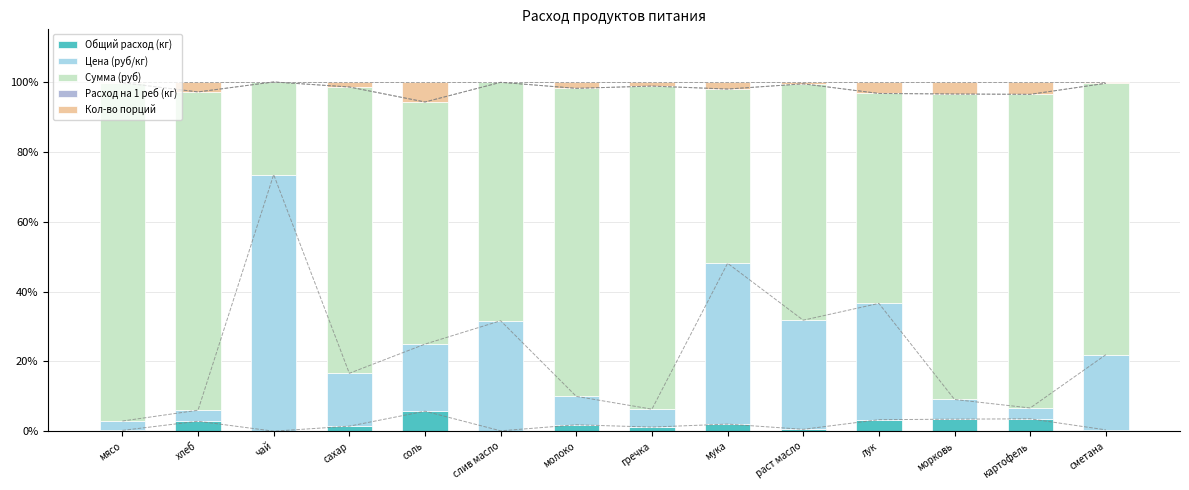

Is it true that Расход на 1 реб (кг) equals 0.0 at мясо?

False